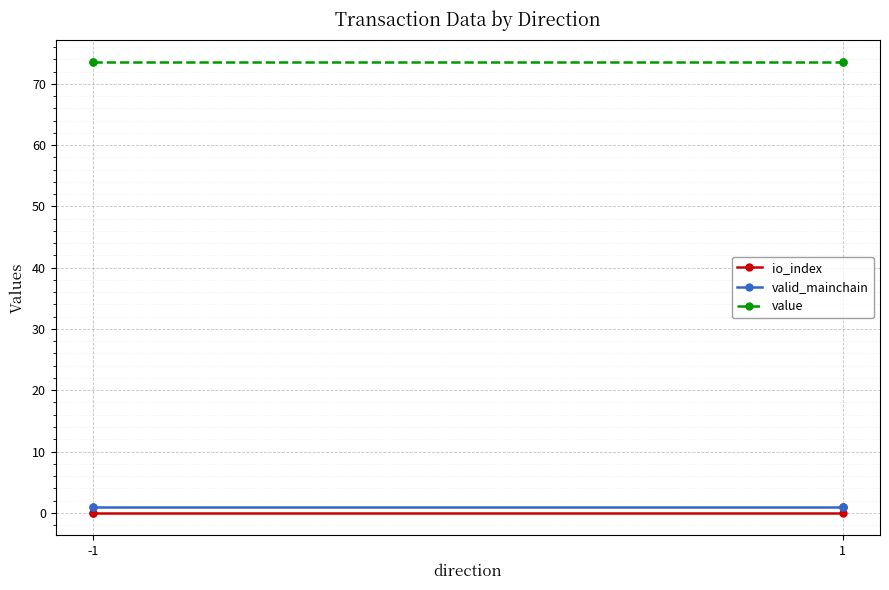

Which series has the largest range (max minus min)?

io_index